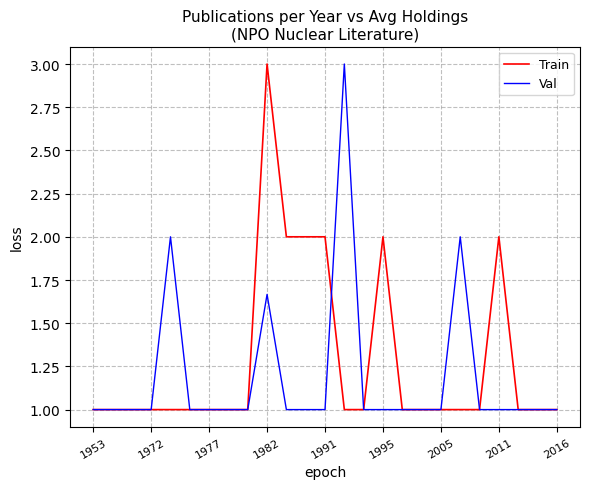

Rank the series by their average value, from lowest to highest.

Val, Train